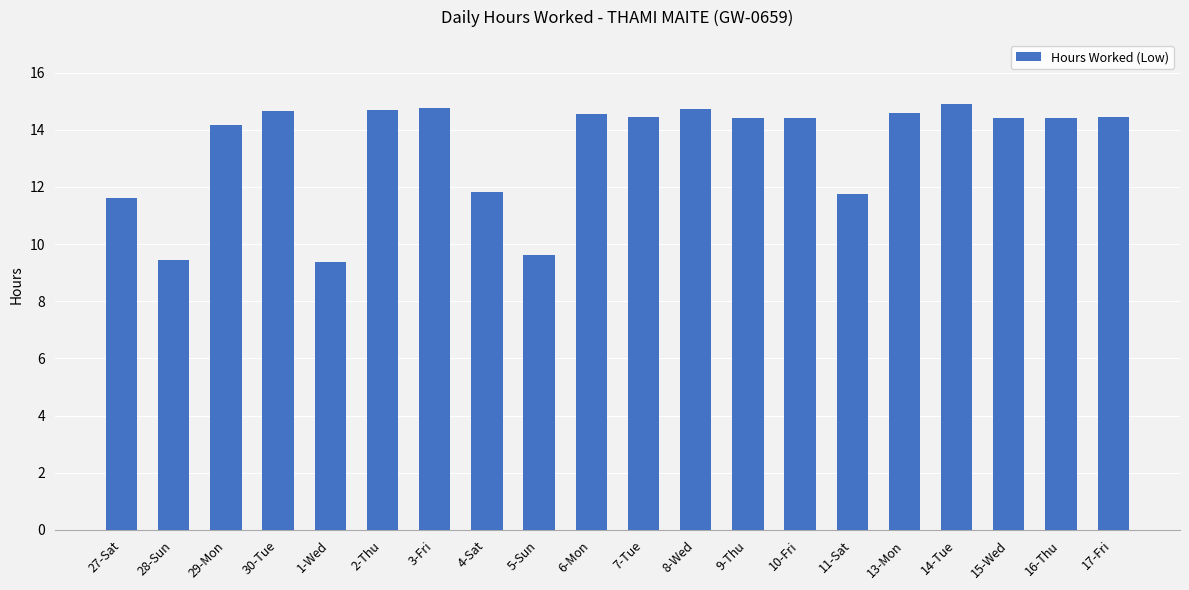

What is the sum of all values?

267.3